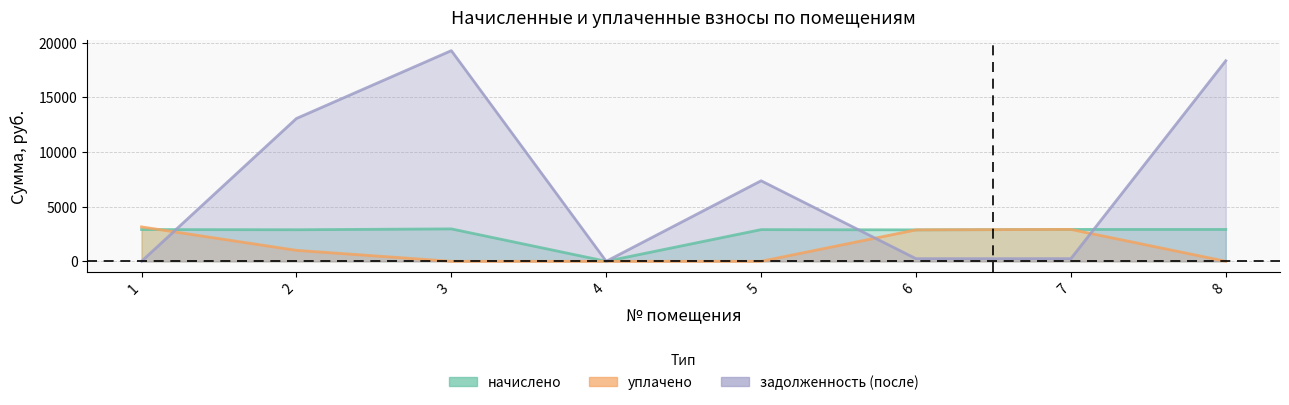

Reading right to left, list all the values displayed in this chart.

начислено: 8=2916.6	7=2916.6	6=2875.0	5=2898.7	4=0.0	3=2964.1	2=2886.8	1=2904.7
уплачено: 8=0.0	7=2916.6	6=2875.0	5=0.0	4=0.0	3=0.0	2=1000.0	1=3146.8
задолженность (после): 8=18346.0	7=243.1	6=239.6	5=7366.6	4=0.0	3=19271.7	2=13064.8	1=0.0